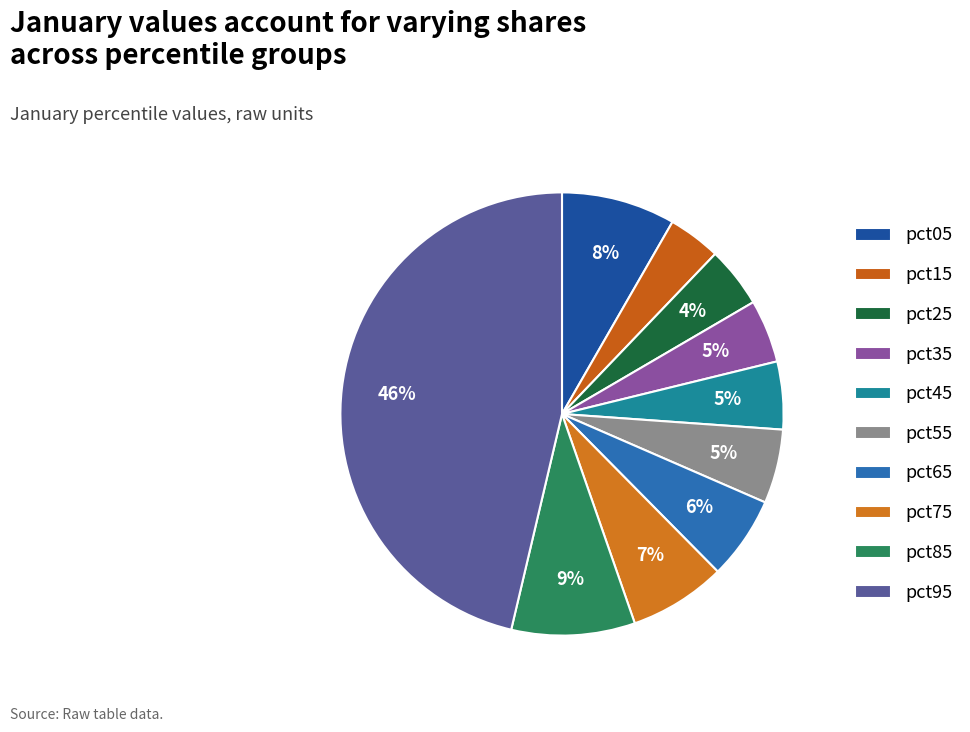

The pct55 slice represents 5% of the pie. True or false?

True